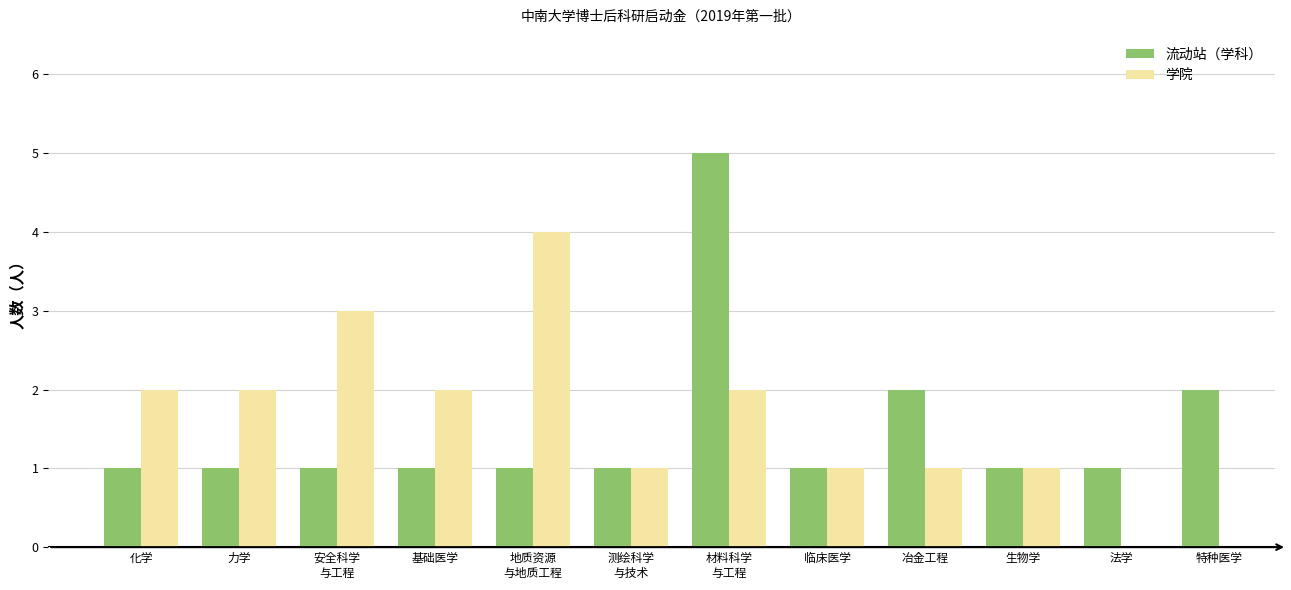

What is the value of the 6th bar from the left?

1